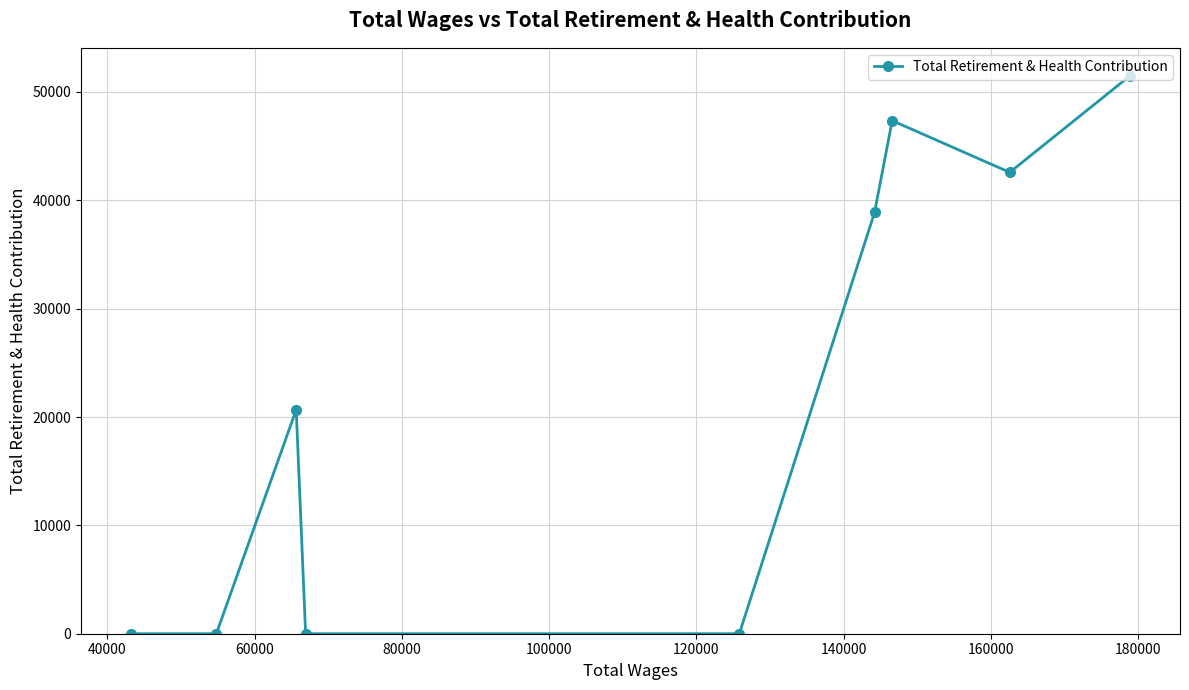

What is the maximum value shown in the chart?

51497